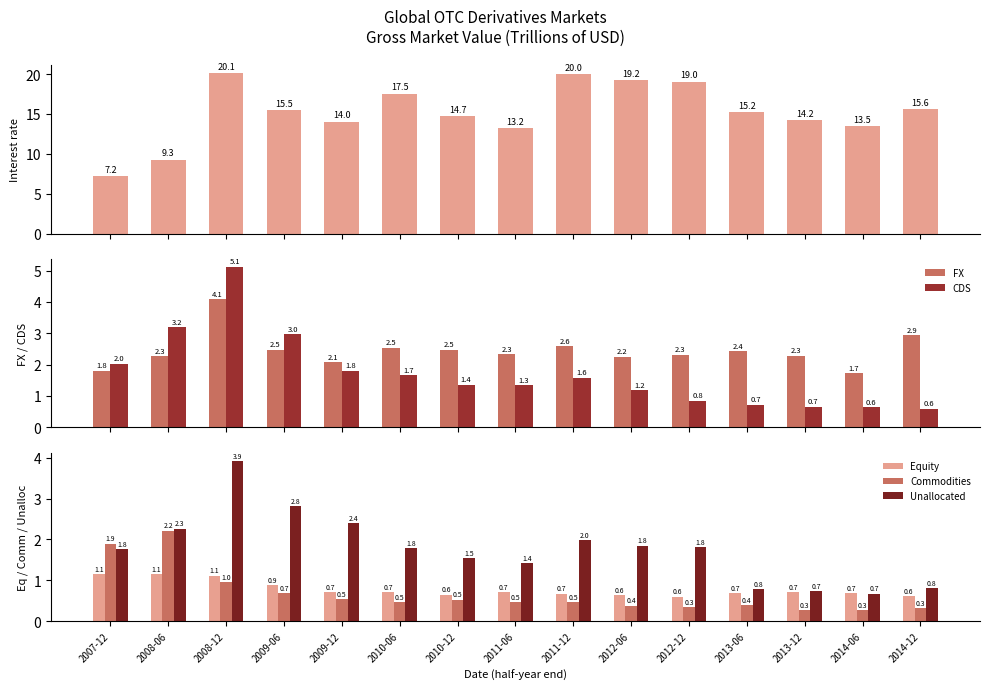

At which label is Equity closest to 0?

2012-12